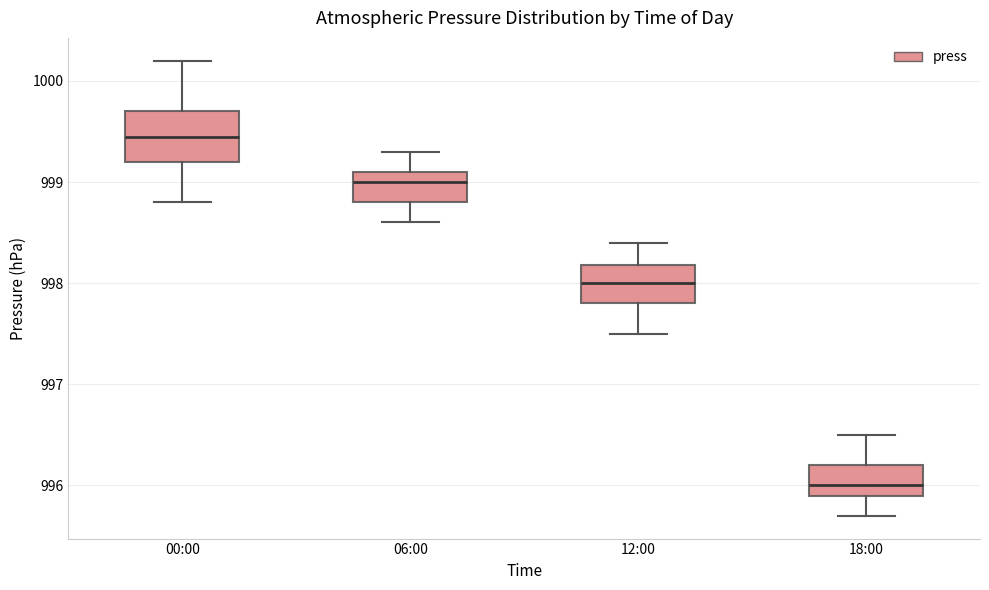

Which box's median line is the highest?

00:00